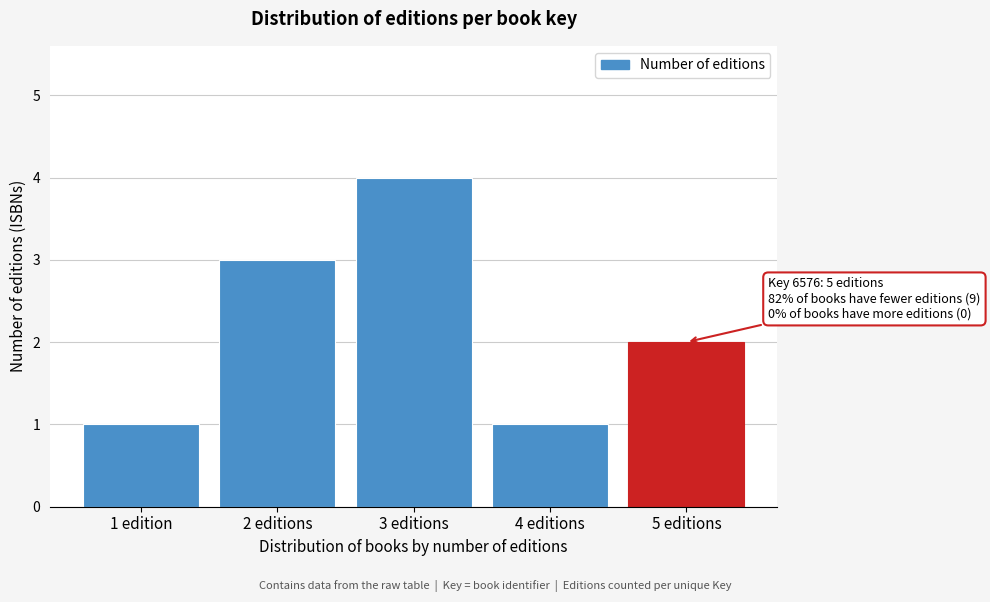

Reading left to right, what are all the values shown in this chart?

1	3	4	1	2